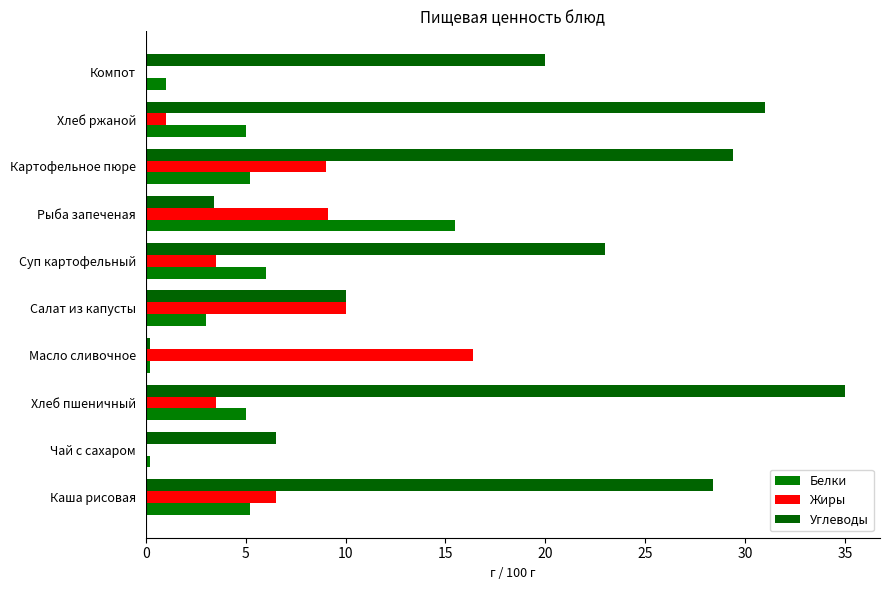

How many series are shown in this chart?

3